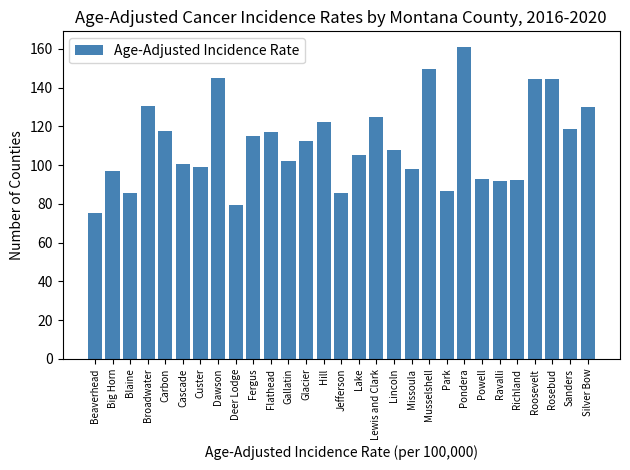

At which category does the chart reach its peak across all series?

Pondera